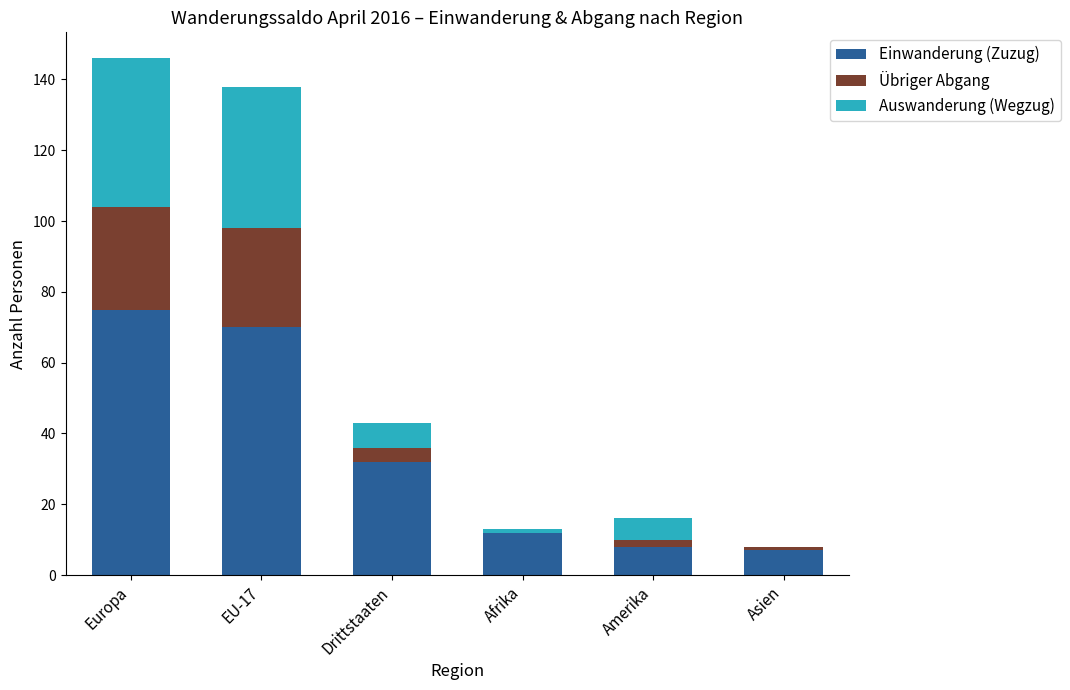

Is it true that Einwanderung (Zuzug) equals 12 at Afrika?

True